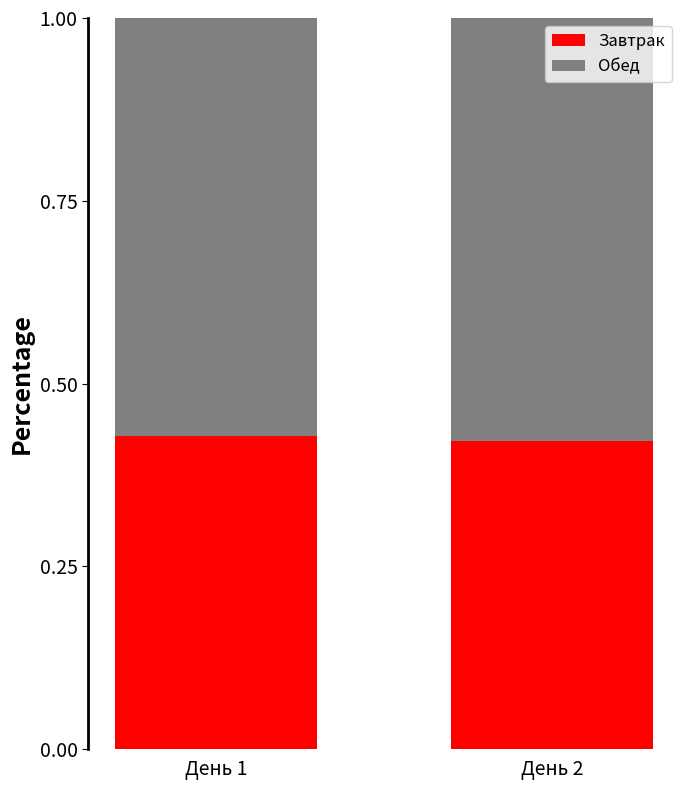

What is the total value across all series at День 2?

1.0